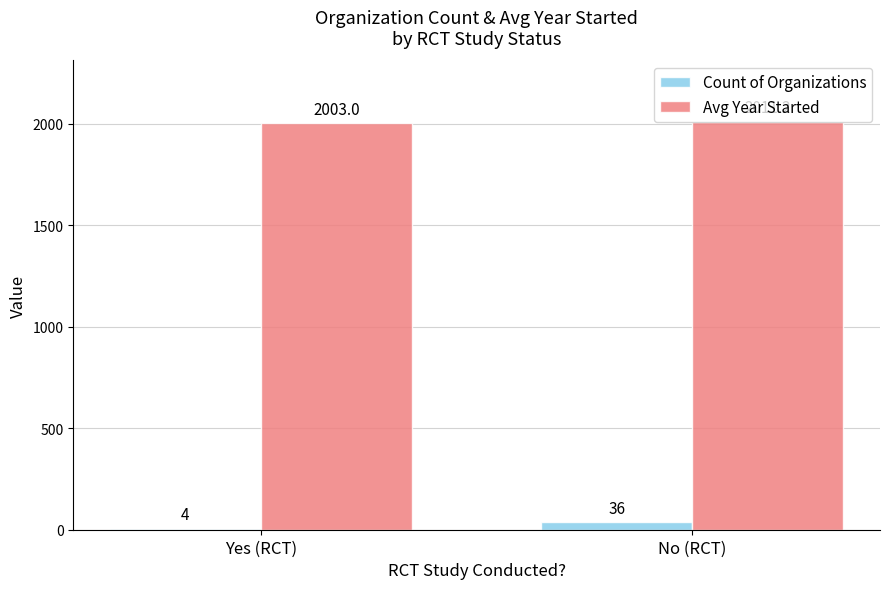

What is the highest value of the Avg Year Started series?

2011.2